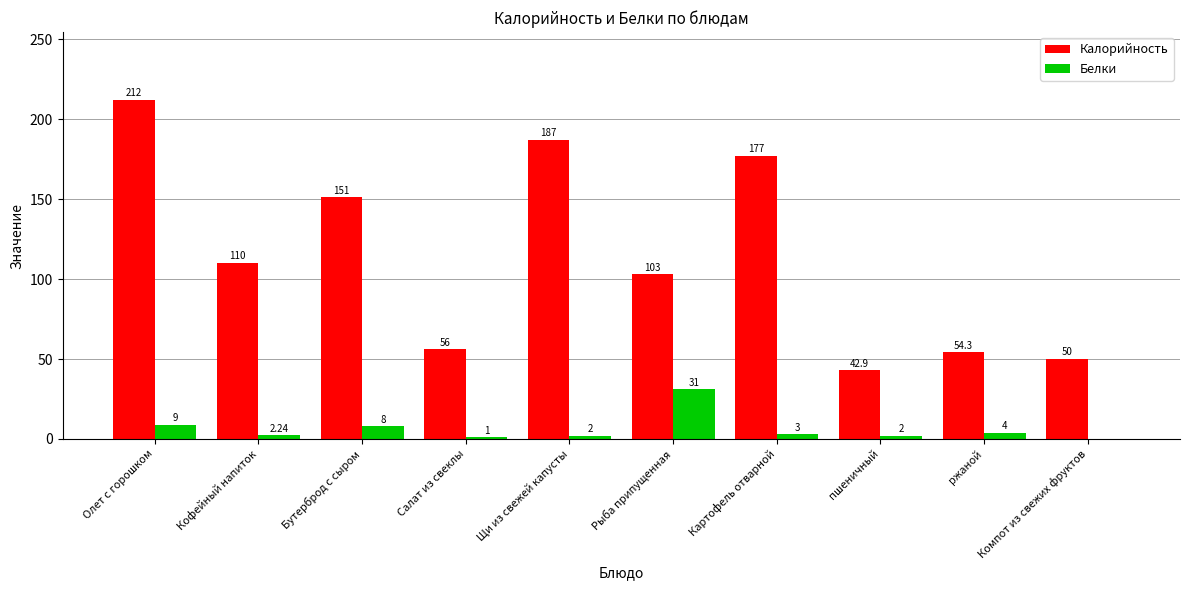

What is the average value of the Калорийность series?

114.3